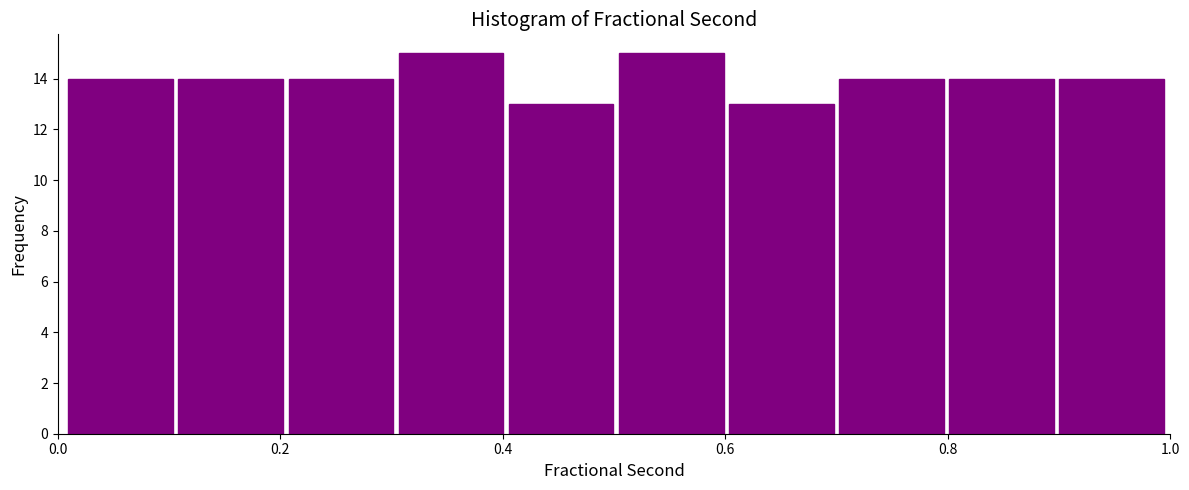

What is the height of the bar covering 0.0 to 0.1 on the x-axis? Neither the bar edges nor the heights are printed on the chart, so give them approximately, as read against the axes.

14